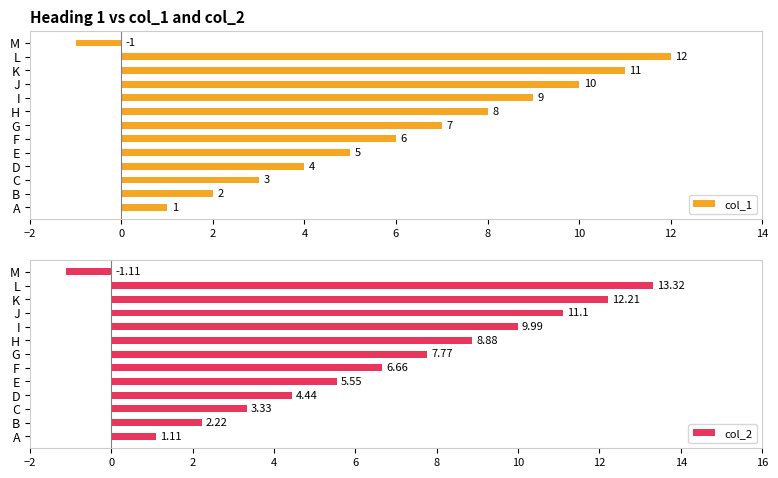

Where is col_1 nearest to the value 5?

E